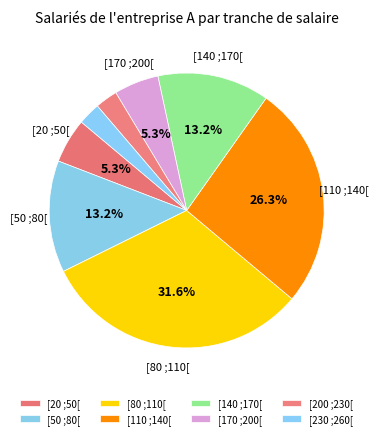

How many slices are in this pie chart?

8